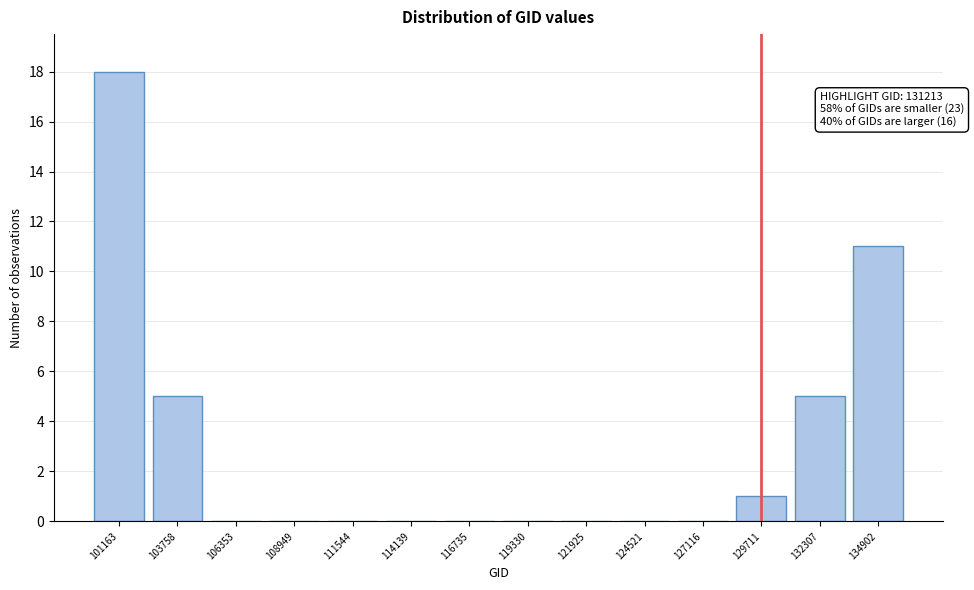

Reading left to right, extract all data points from this chart.

101163=18	103758=5	106353=0	108949=0	111544=0	114139=0	116735=0	119330=0	121925=0	124521=0	127116=0	129711=1	132307=5	134902=11